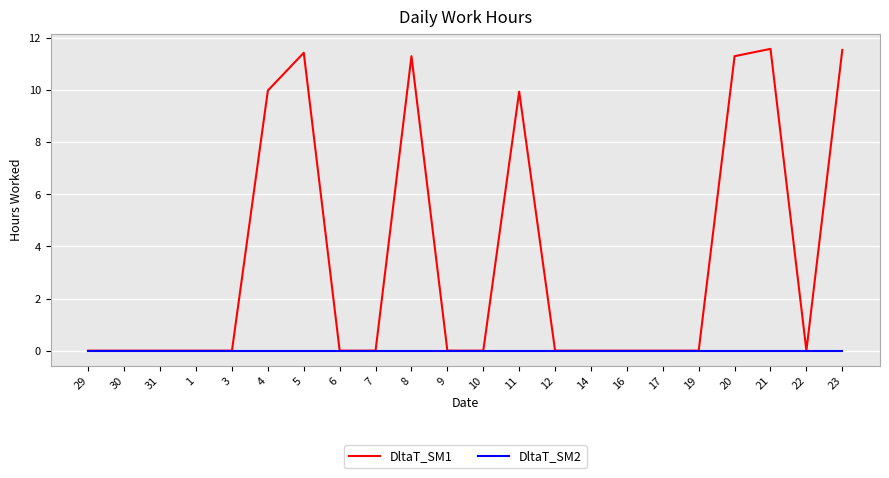

Which series has the largest total across all categories?

DltaT_SM1